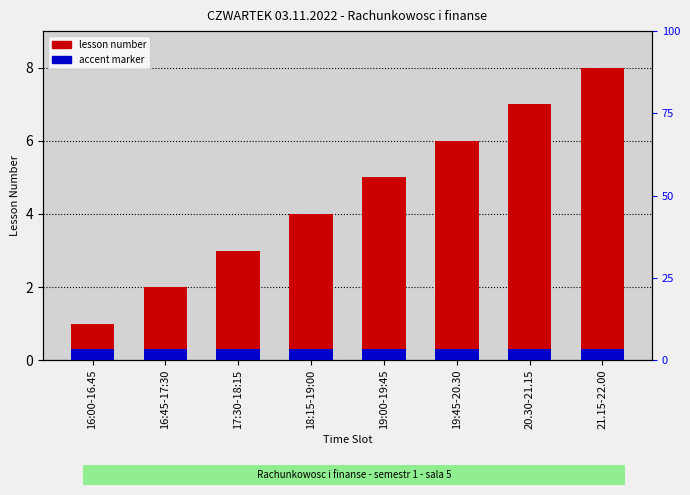

What is the average value of the accent series?

0.3